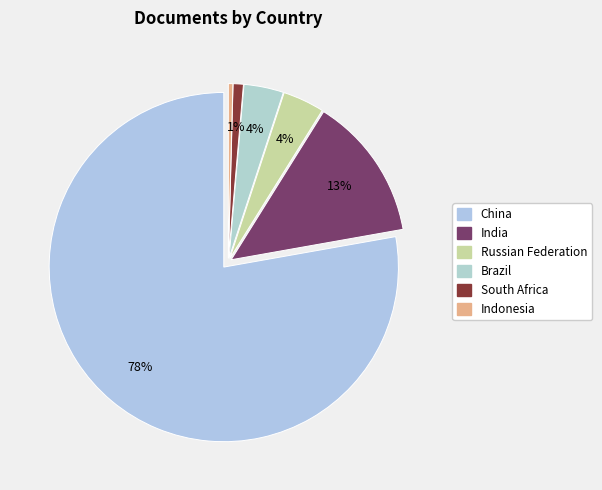

How many segments does this pie chart have?

6